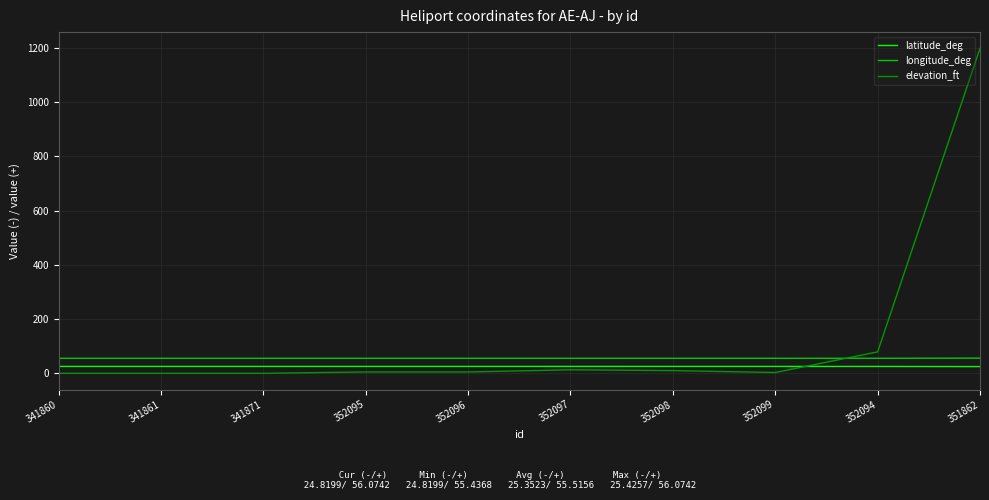

True or false: longitude_deg has a value of 55.4 at 341871.

True